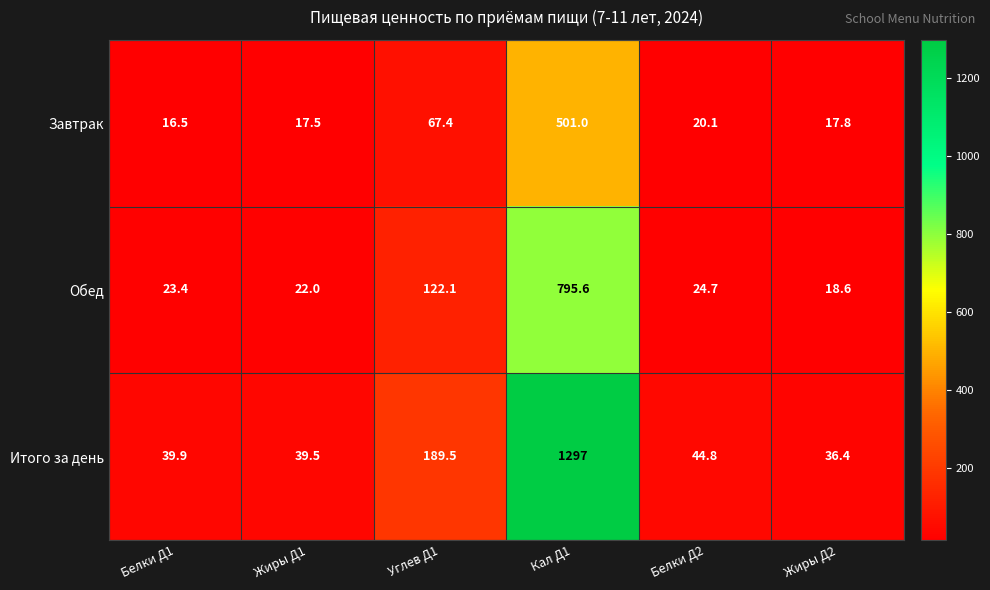

What is the difference between the second highest and second lowest values in the Обед series?

100.1